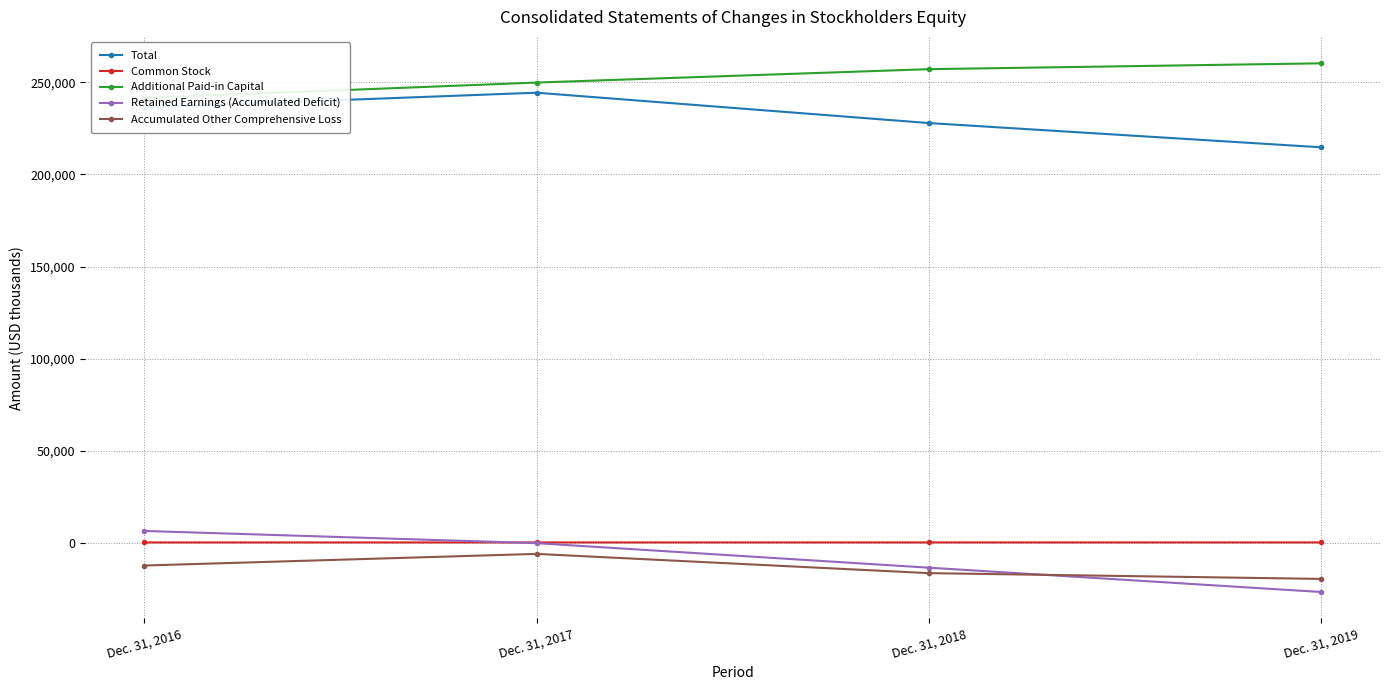

The Retained Earnings (Accumulated Deficit) series shows -7261 at Dec. 31, 2019. True or false?

False